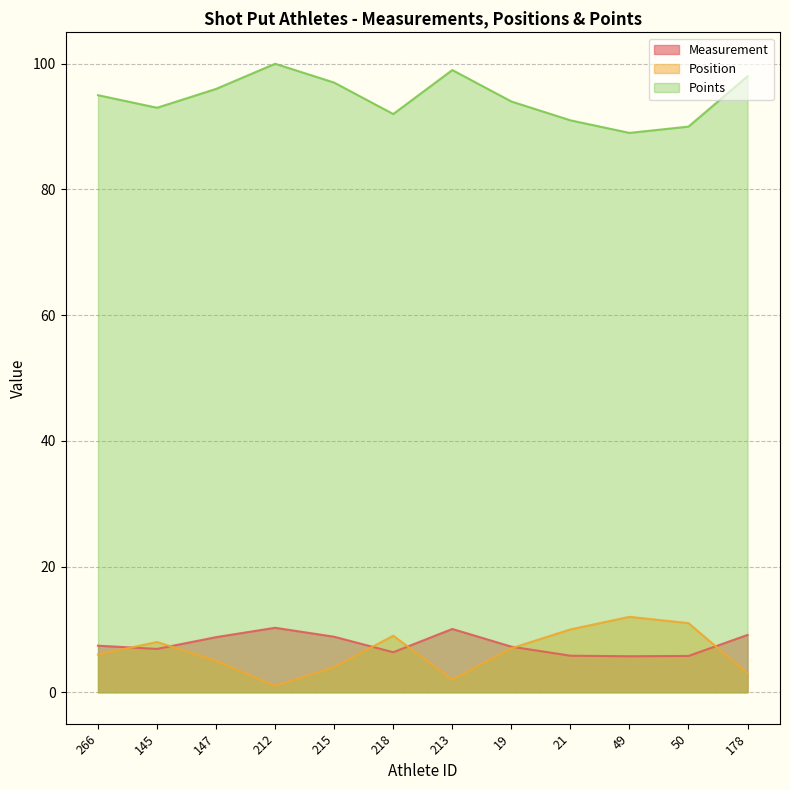

Which category has the highest value across all series?

212